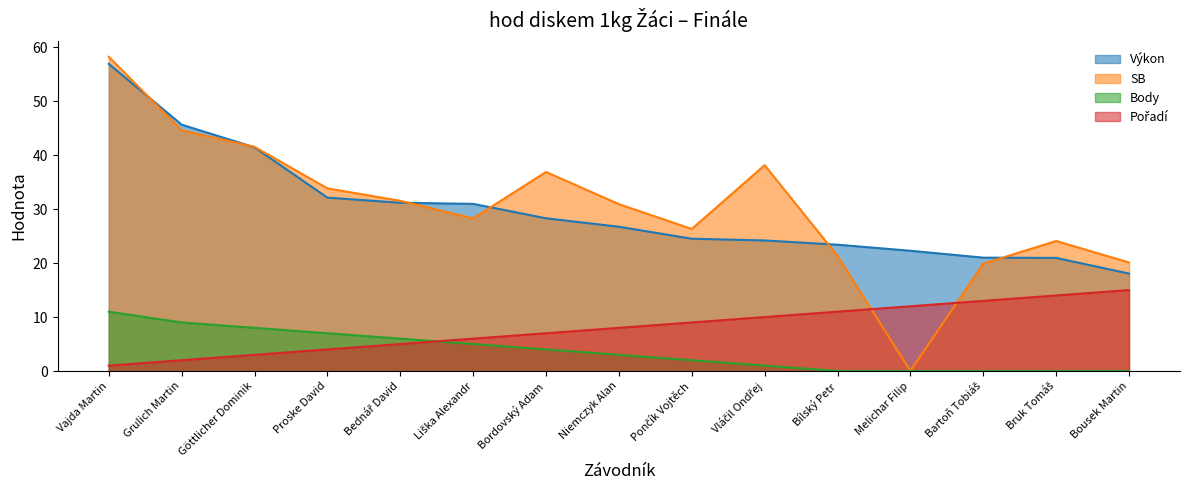

Between Grulich Martin and Bruk Tomáš, which is larger?

Grulich Martin